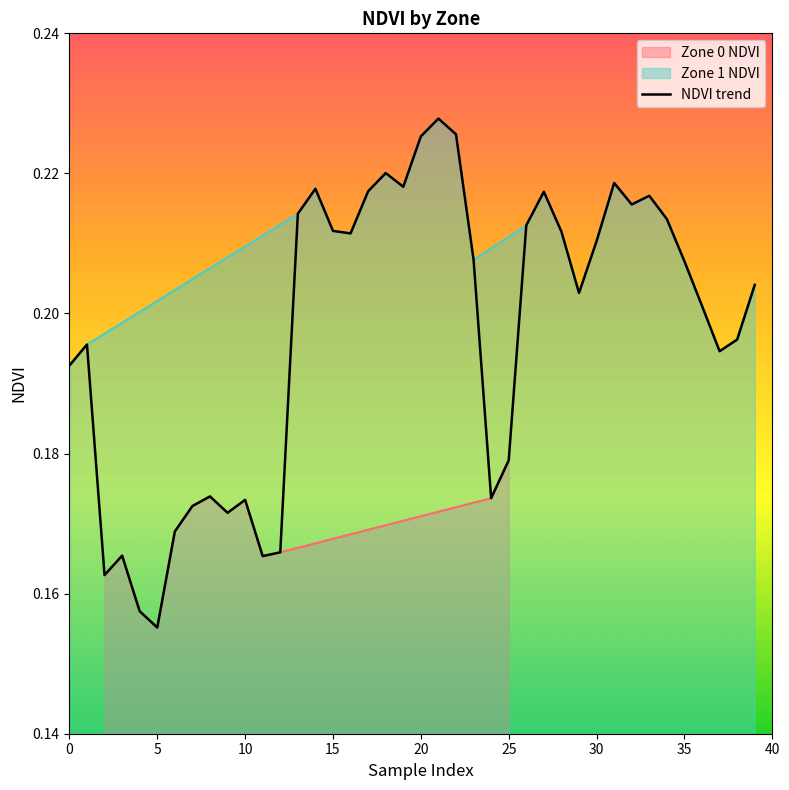

Reading left to right, what are all the values shown in this chart?

0.2	0.2	0.2	0.2	0.2	0.2	0.2	0.2	0.2	0.2	0.2	0.2	0.2	0.2	0.2	0.2	0.2	0.2	0.2	0.2	0.2	0.2	0.2	0.2	0.2	0.2	0.2	0.2	0.2	0.2	0.2	0.2	0.2	0.2	0.2	0.2	0.2	0.2	0.2	0.2